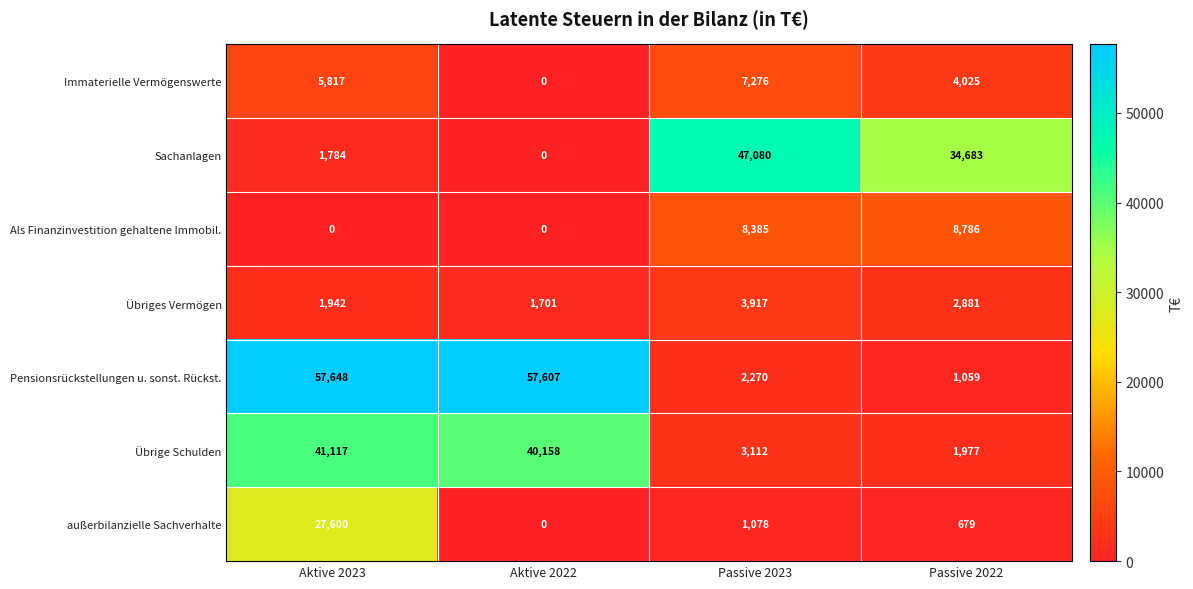

What is the spread (max minus min) of values at Aktive 2023?

57648